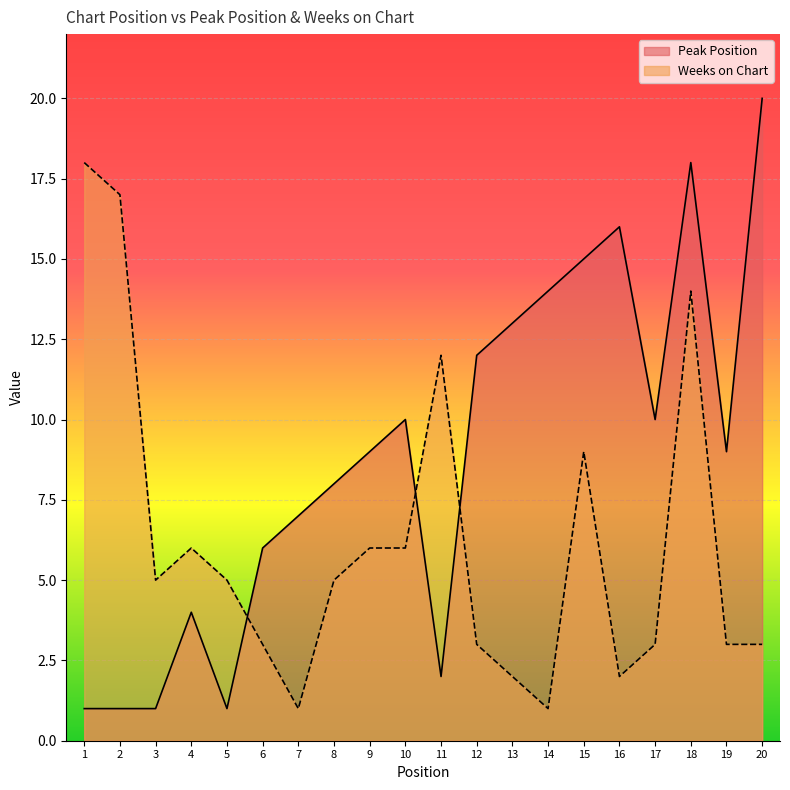

Which category has the highest value across all series?

20